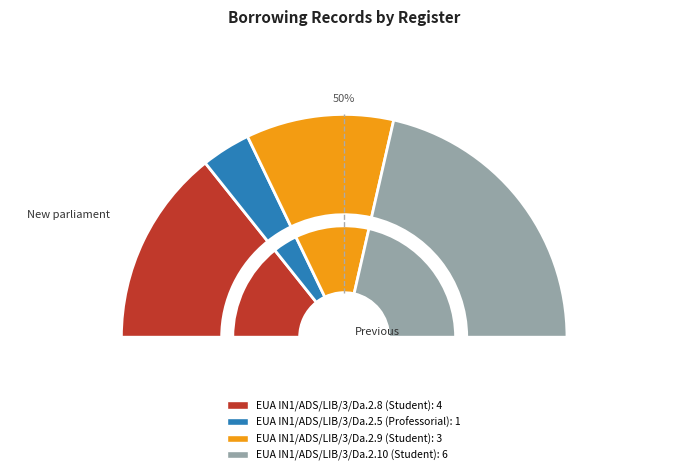

What is the change in value from EUA IN1/ADS/LIB/3/Da.2.8 (Student) to EUA IN1/ADS/LIB/3/Da.2.9 (Student)?

-1